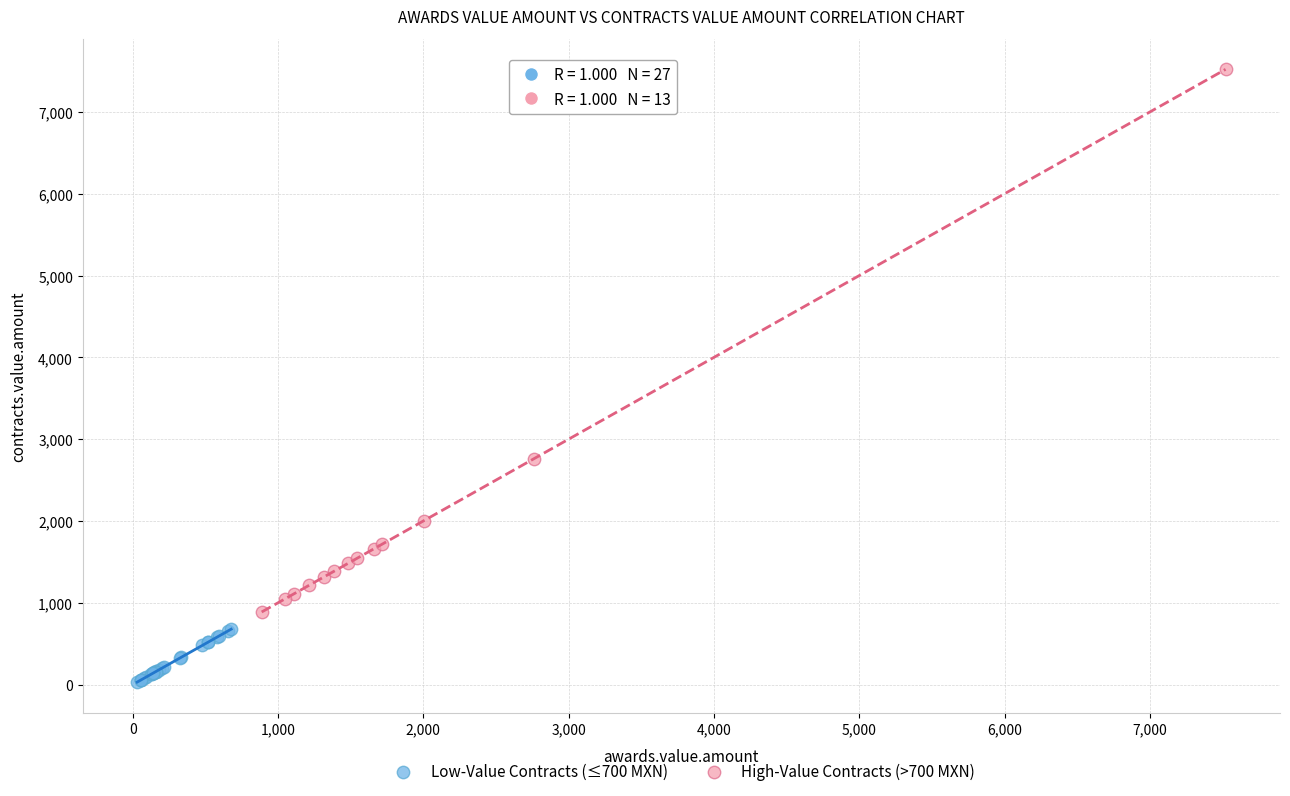

Which series contains the lowest Y value?

Low-Value Contracts (≤700 MXN)